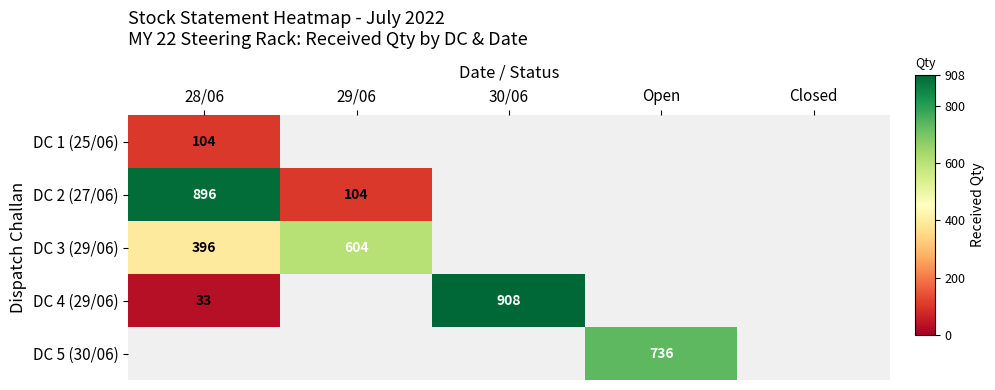

At Closed, list the series in order from largest to smallest.

DC 1 (25/06), DC 2 (27/06), DC 3 (29/06), DC 4 (29/06), DC 5 (30/06)